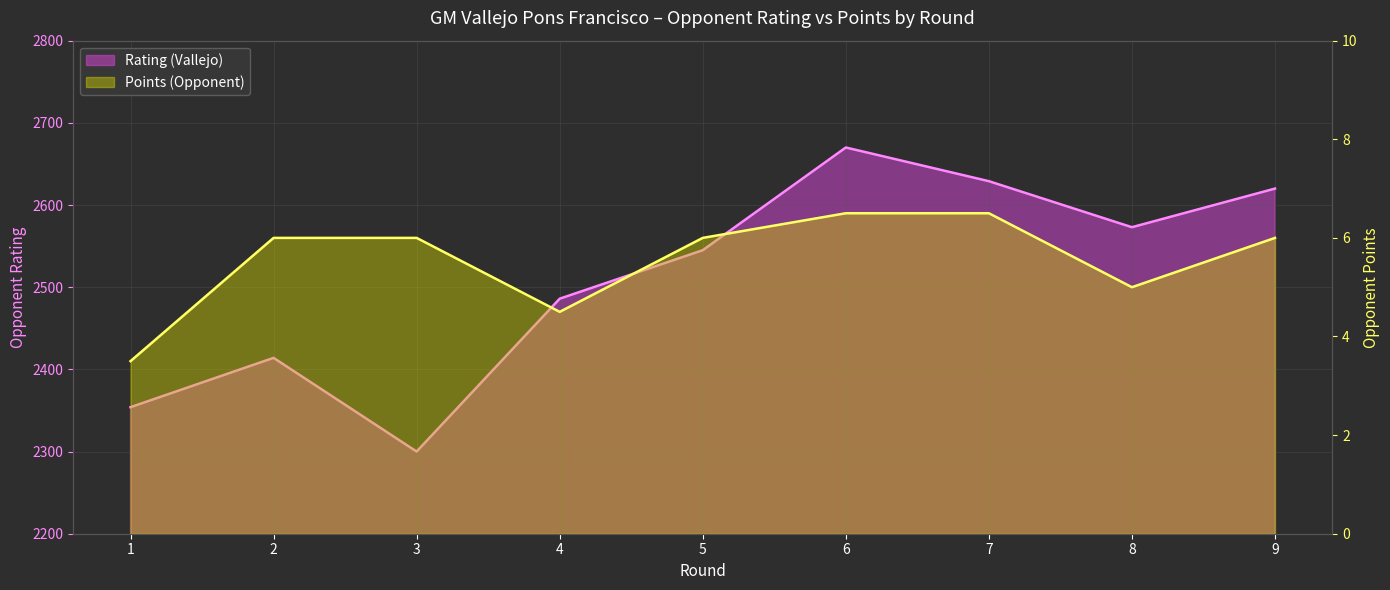

Rank the series at 1 from highest to lowest value.

Rating (Vallejo), Points (Opponent)